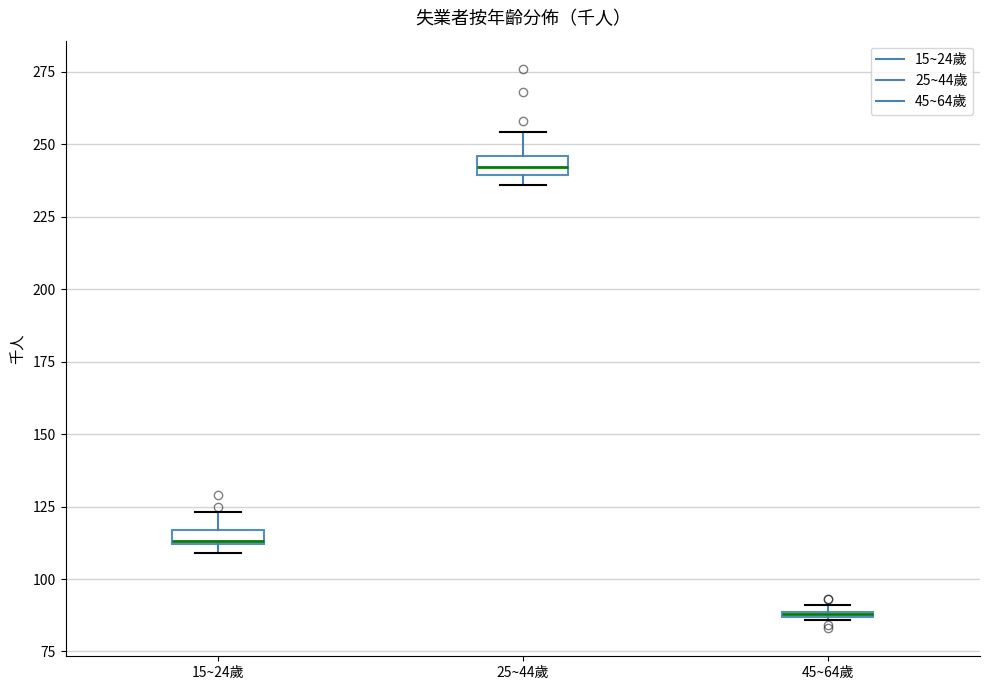

Where does the upper whisker of the box for 15~24歲 end on the y-axis? The values are not printed on the chart, so give them approximately, as read against the axis.

125